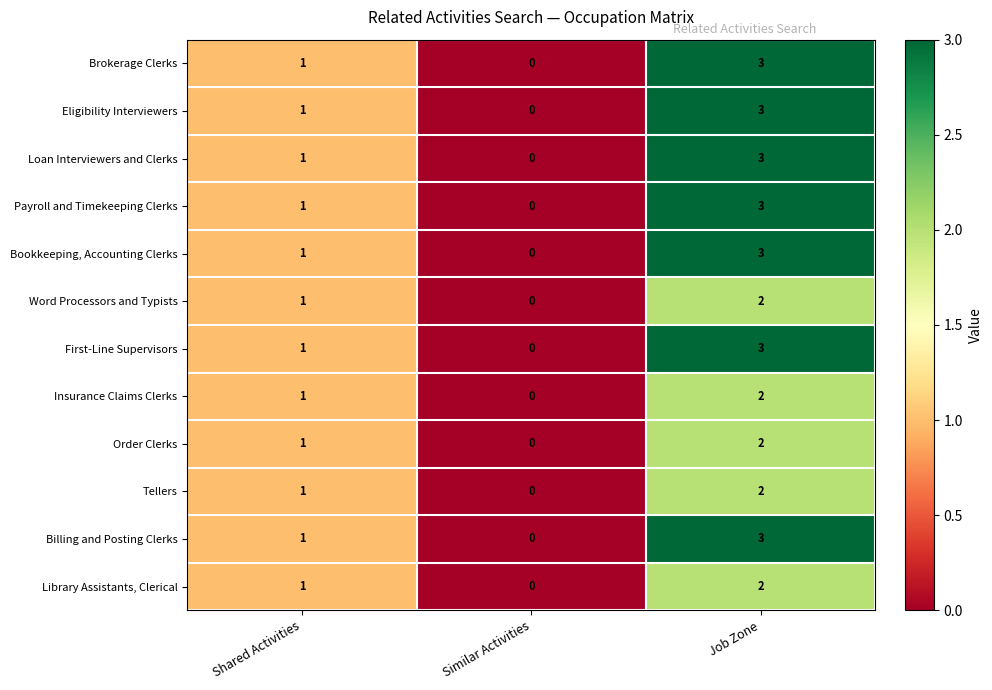

At which category is the sum across all series the highest?

Job Zone